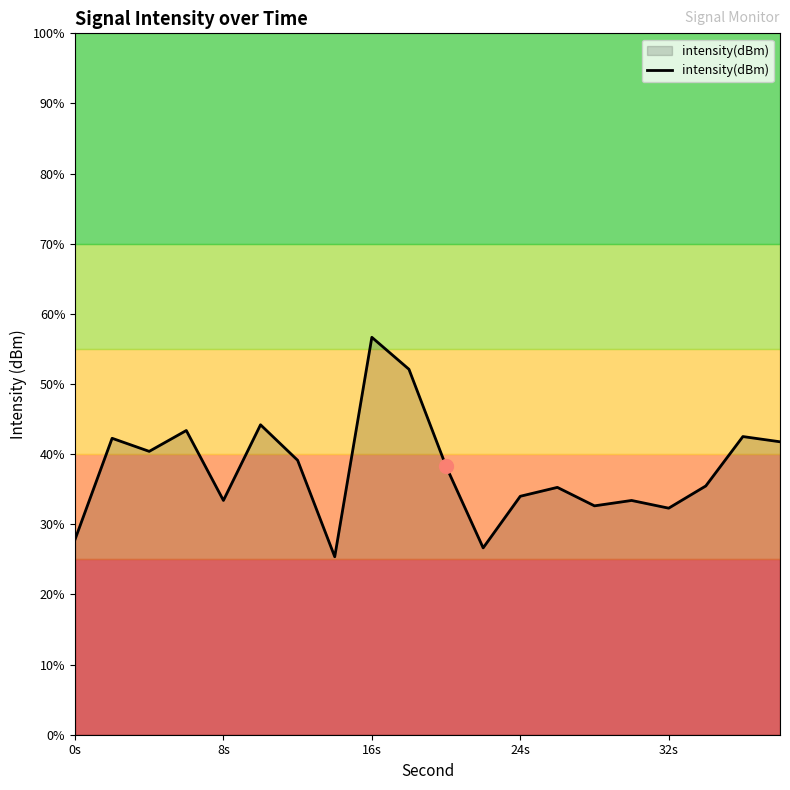

True or false: there are more than 1 points higher than both neighbors.

True